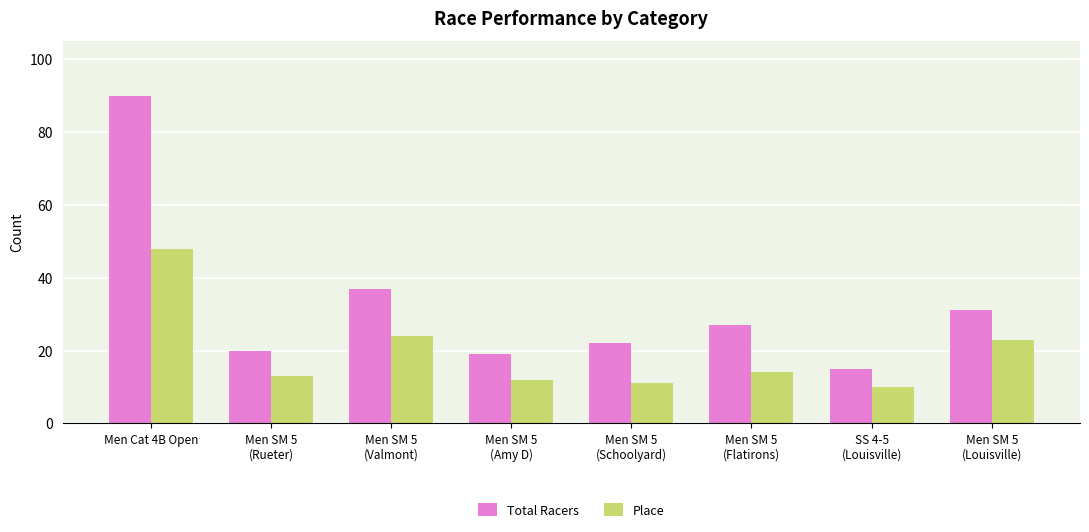

What is the spread (max minus min) of values at SS 4-5
(Louisville)?

5